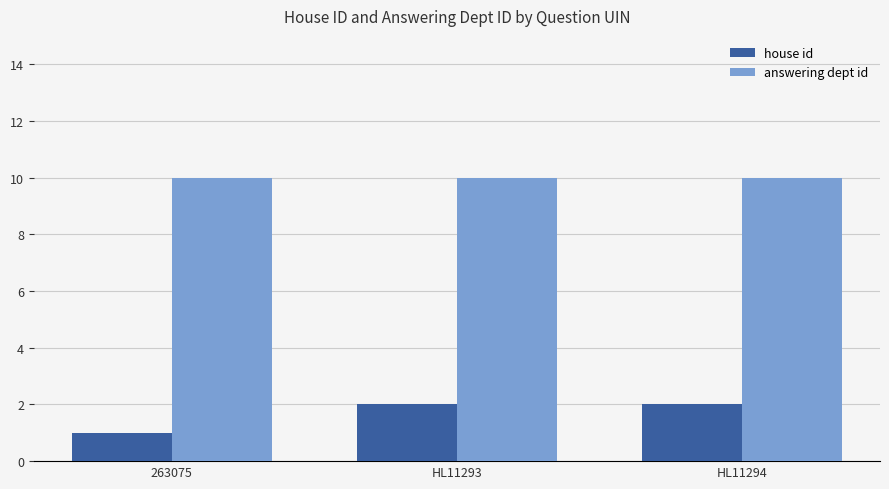

What is the spread (max minus min) of values at 263075?

9